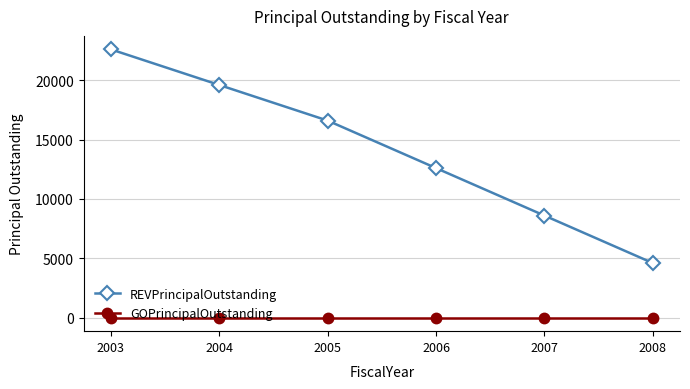

True or false: GOPrincipalOutstanding and REVPrincipalOutstanding intersect in this chart.

False